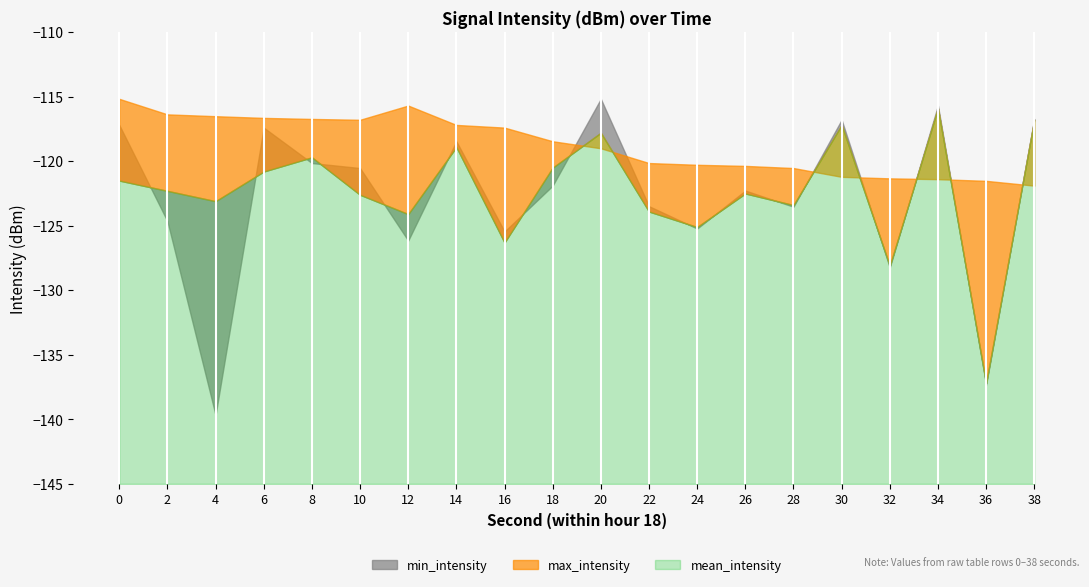

Reading left to right, transcribe all the data shown in this chart.

min_intensity: -117.2	-124.6	-139.7	-117.4	-120.1	-120.5	-126.2	-118.5	-125.4	-121.9	-115.2	-123.5	-125.2	-122.3	-123.5	-116.8	-128.2	-115.7	-137.3	-116.7
max_intensity: -115.2	-116.4	-116.5	-116.6	-116.7	-116.8	-115.7	-117.2	-117.4	-118.5	-119.0	-120.1	-120.3	-120.4	-120.5	-121.2	-121.3	-121.4	-121.5	-121.9
mean_intensity: -121.5	-122.3	-123.1	-120.8	-119.7	-122.6	-124.1	-118.9	-126.3	-120.5	-117.8	-123.9	-125.1	-122.5	-123.4	-117.2	-128.1	-115.9	-137.2	-116.8